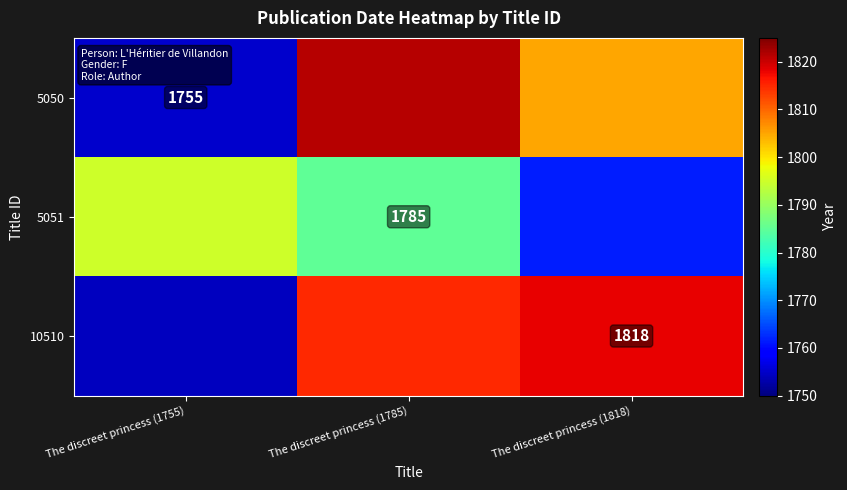

The 5050 series shows 1146.0 at The discreet princess (1755). True or false?

False